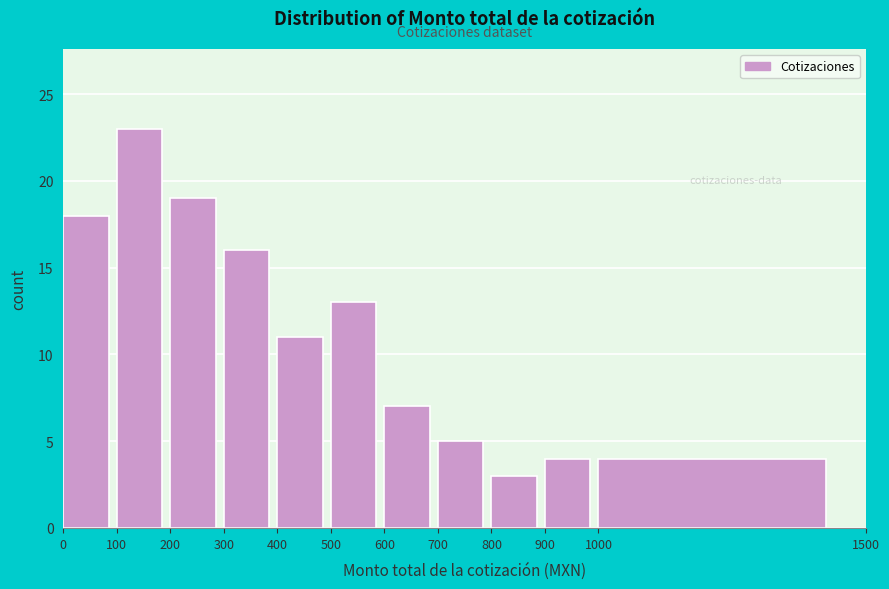

Reading left to right, list every bar in this chart as the range it spans on the x-axis followed by its height. The values are not printed on the chart, so give them approximately, as read against the axis.

0 to 100: 18
100 to 200: 23
200 to 300: 19
300 to 400: 16
400 to 500: 11
500 to 600: 13
600 to 700: 7
700 to 800: 5
800 to 900: 3
900 to 1000: 4
1000 to 1500: 4